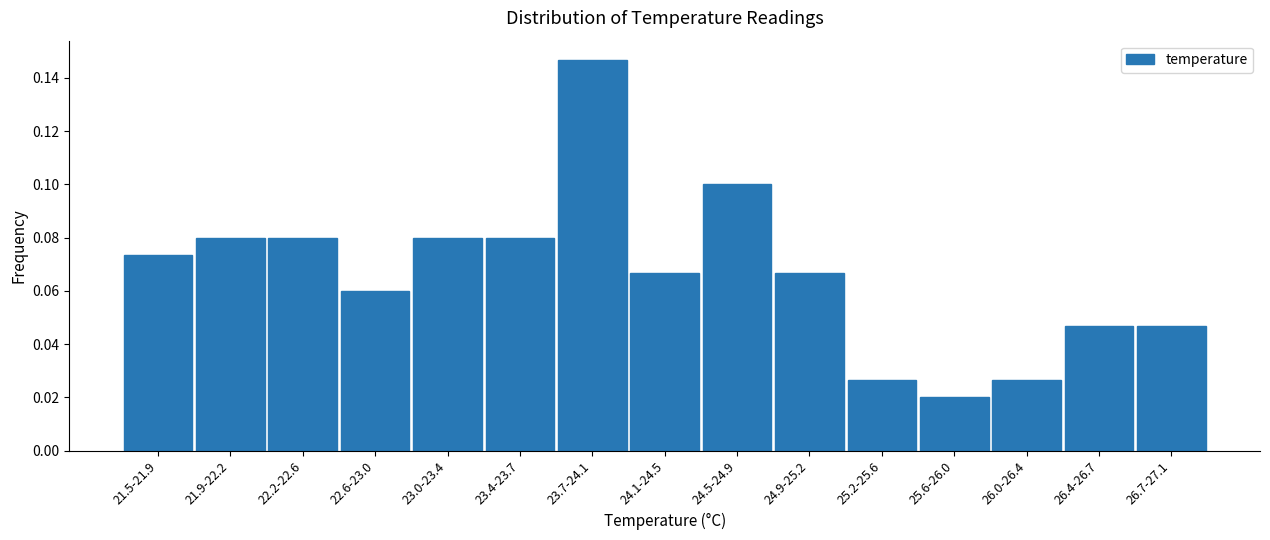

Which category has the highest value across all series?

23.7-24.1